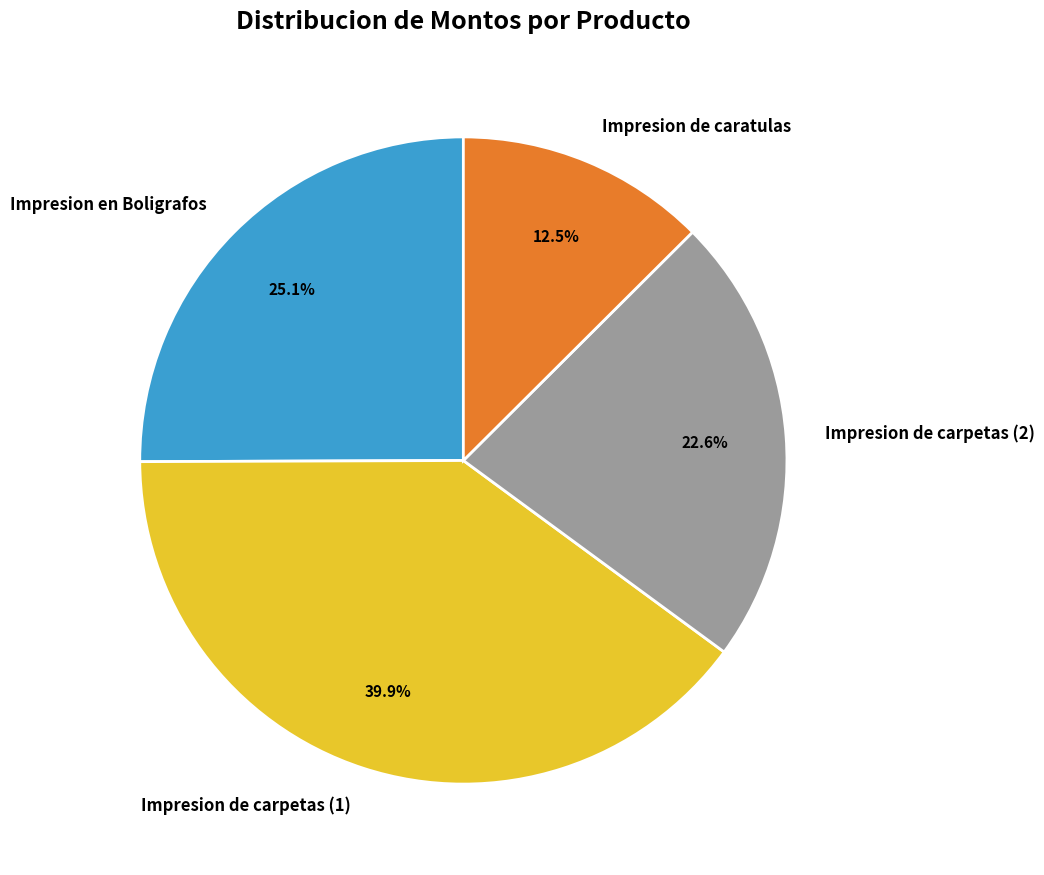

Rank the categories by value from highest to lowest.

Impresion de carpetas (1), Impresion en Boligrafos, Impresion de carpetas (2), Impresion de caratulas